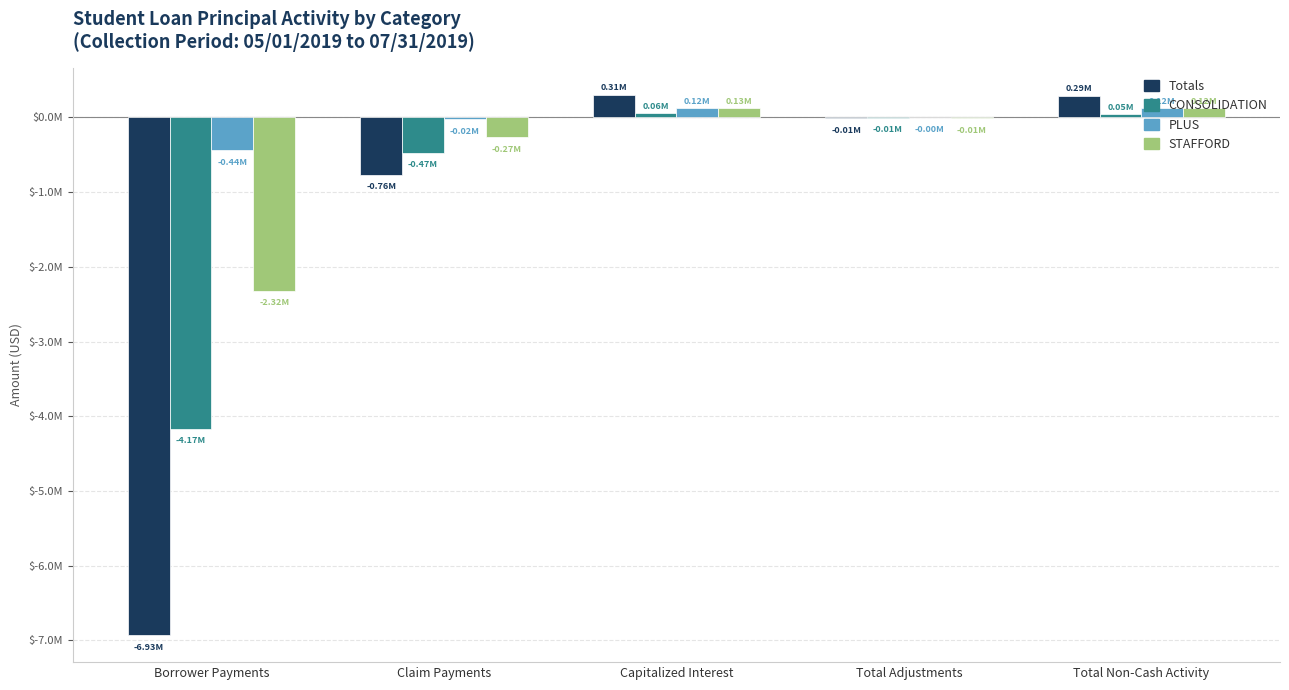

What is the sum of the STAFFORD values at Borrower Payments and Capitalized Interest?

-2189705.9